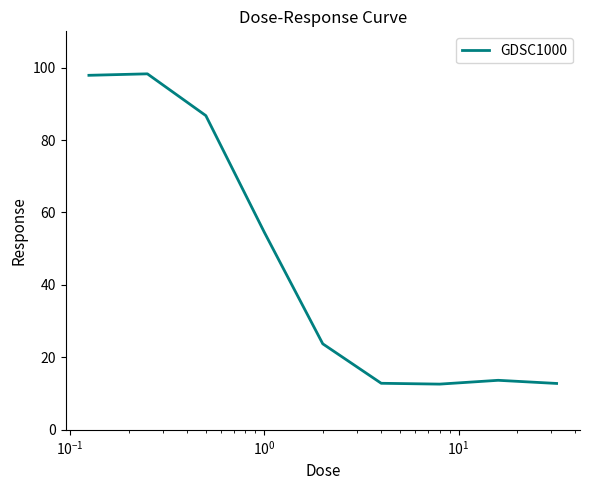

What is the minimum value shown in the chart?

12.6